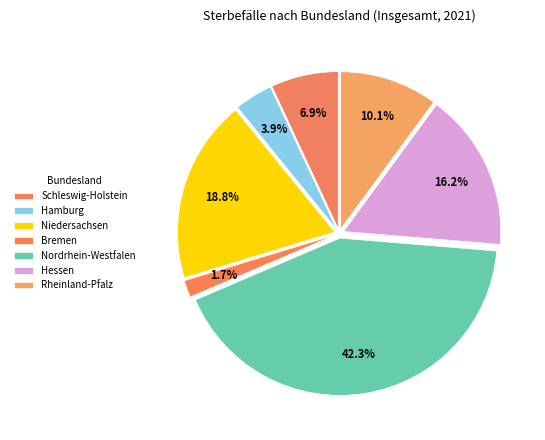

Is the sum of Hessen and Nordrhein-Westfalen greater than half?

Yes